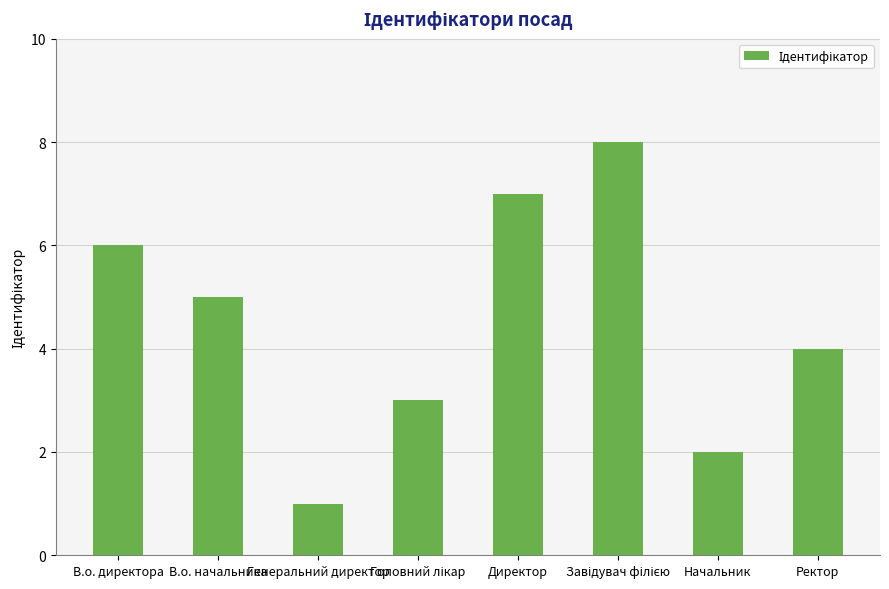

What is the difference between the second highest and minimum values?

6